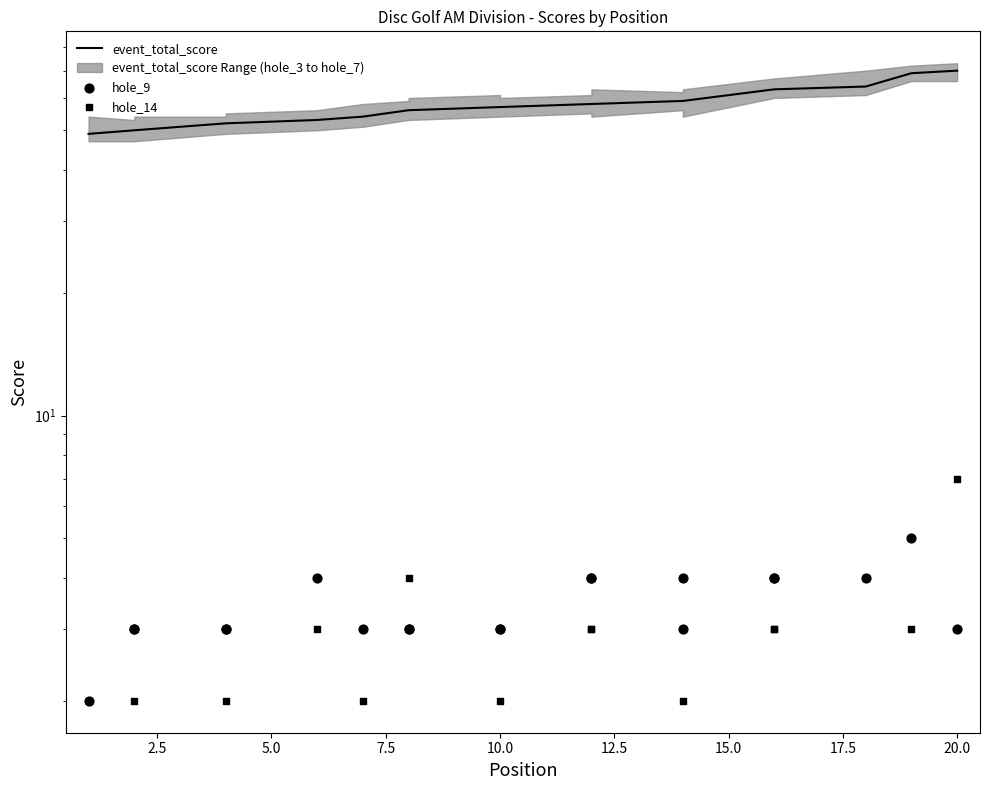

What are all the series names shown in the legend?

event_total_score, hole_9, hole_14